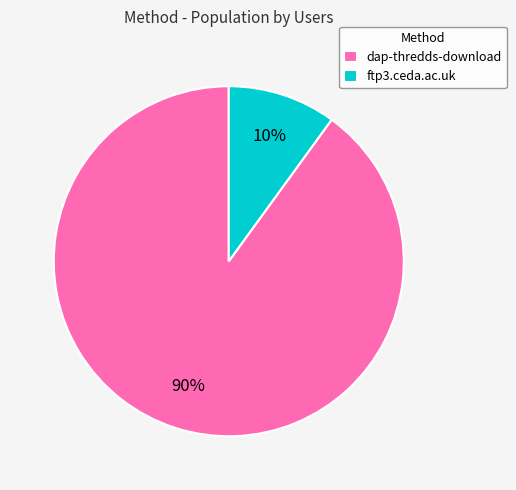

Is the sum of dap-thredds-download and ftp3.ceda.ac.uk greater than half?

Yes